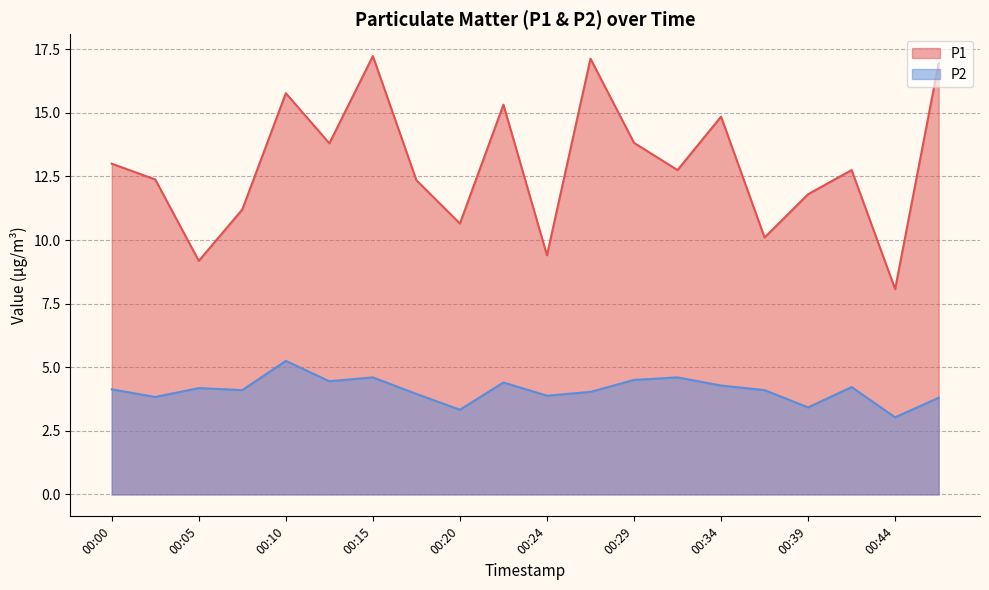

Does the chart have visible grid lines?

Yes